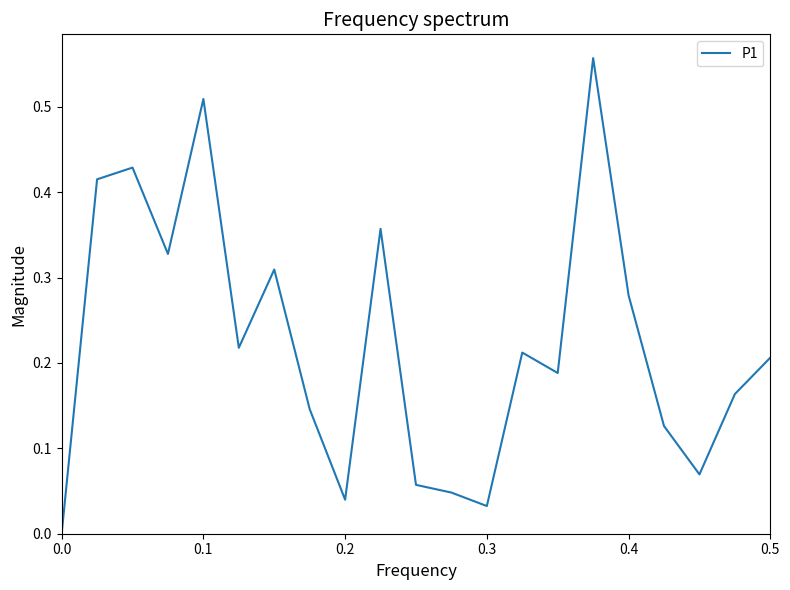

Does the chart display data point markers on the line(s)?

No